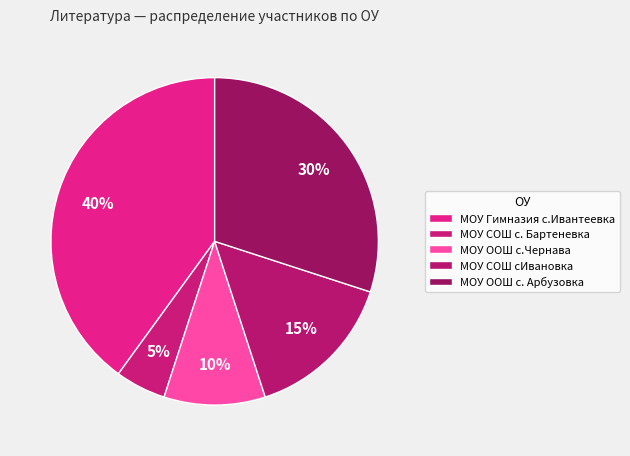

Between МОУ ООШ с.Чернава and МОУ СОШ сИвановка, which is larger?

МОУ СОШ сИвановка